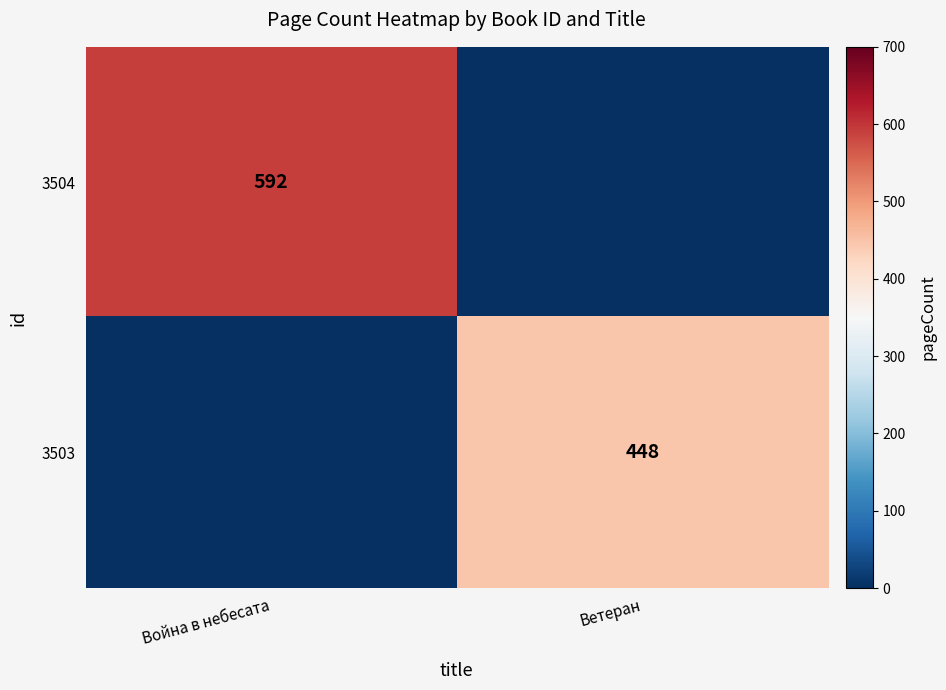

Is it true that 3503 equals 290 at Ветеран?

False